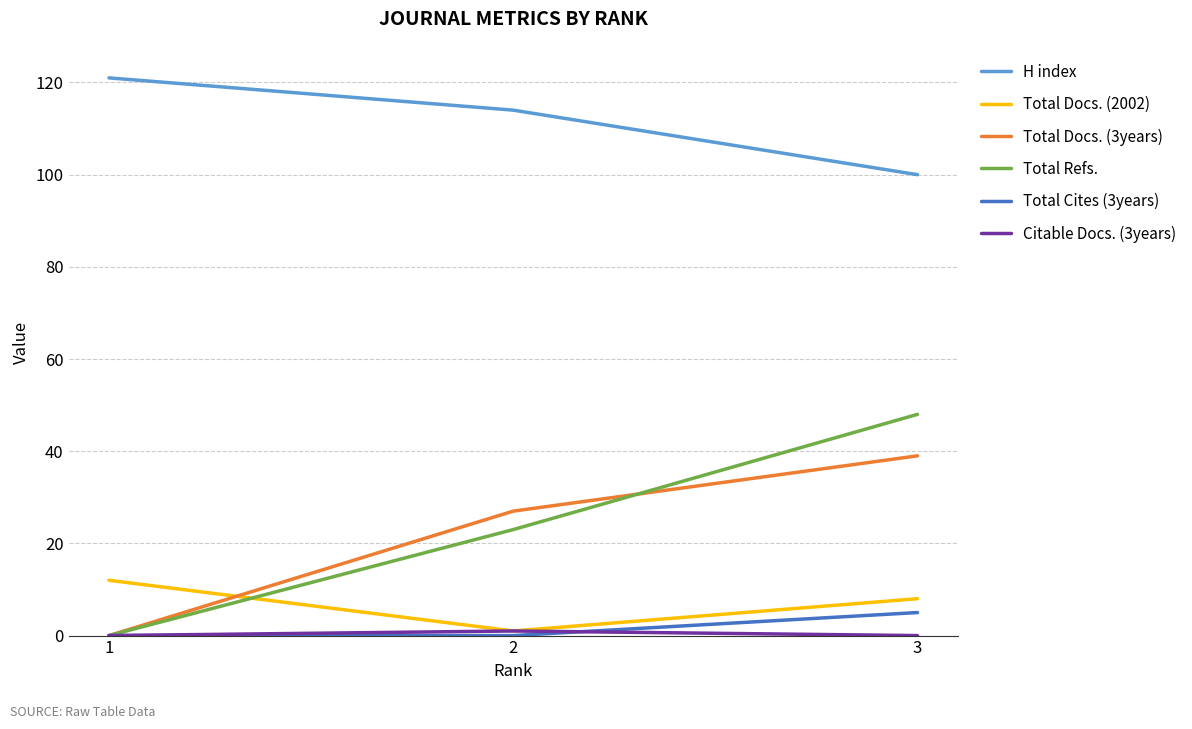

The Total Docs. (3years) series shows 39 at 3. True or false?

True